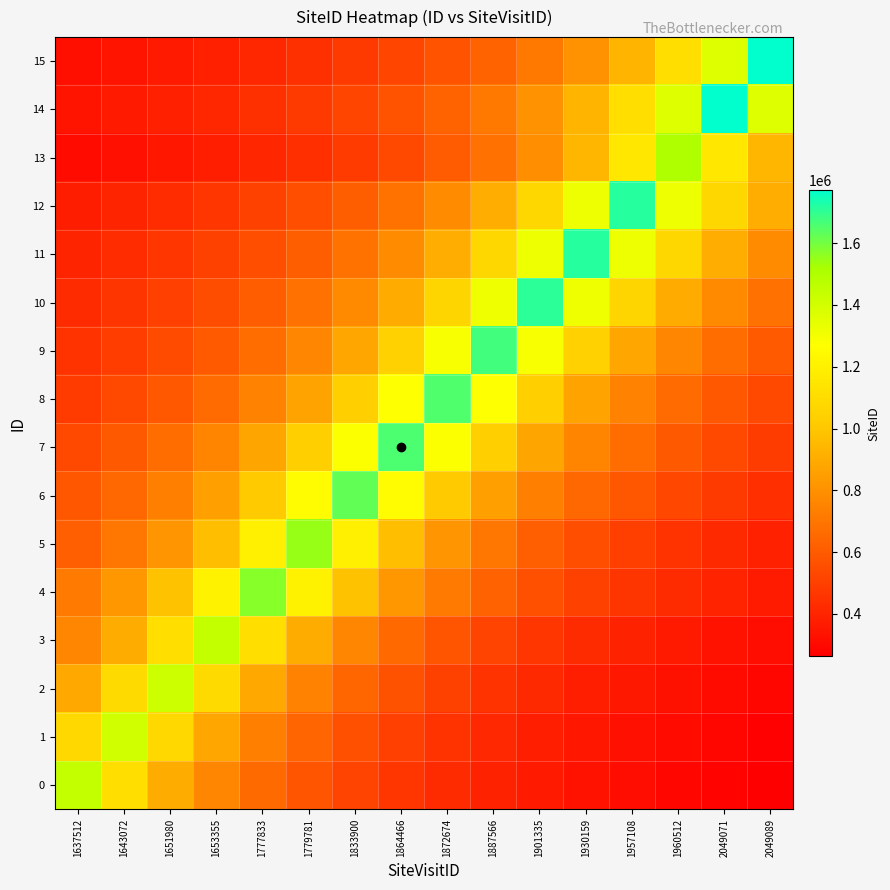

What is the total value across all series at 1653355?

11900560.1